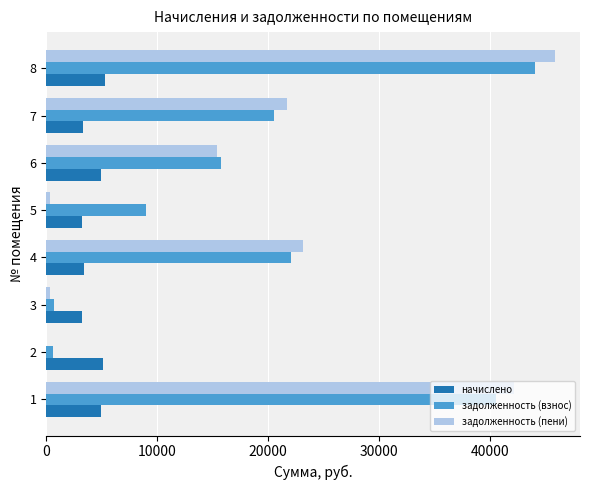

What are all the series names shown in the legend?

начислено, задолженность (взнос), задолженность (пени)